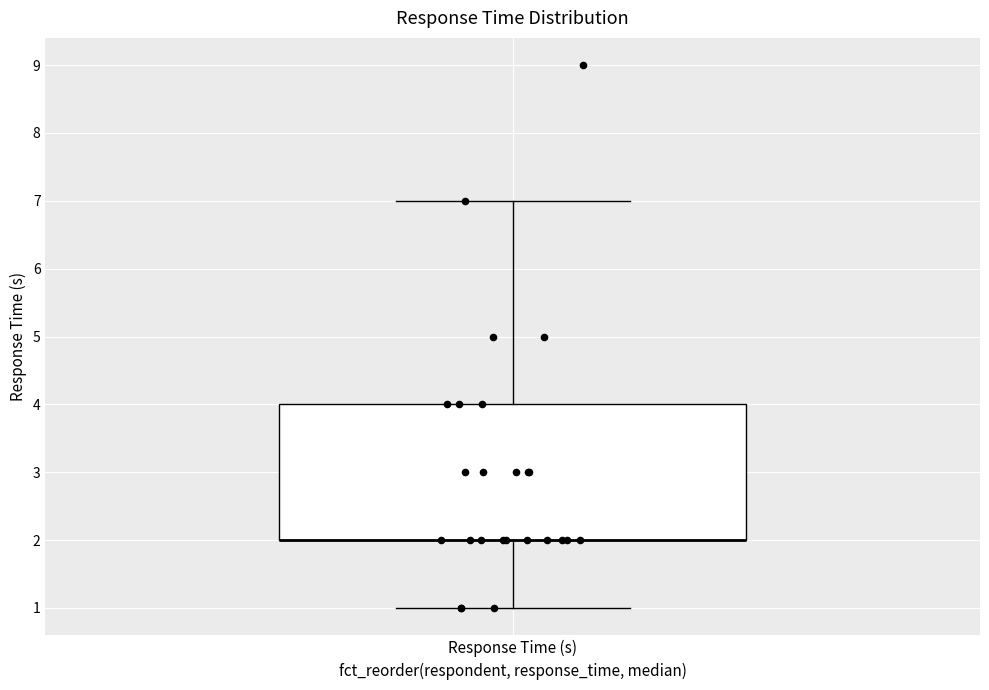

Transcribe this box plot: give where the median line is, the range the box spans, and where the two whiskers end, as read against the y-axis. The values are not printed on the chart, so give them approximately, as read against the axis.

median 2 (drawn on the box's lower edge), box 2 to 4, whiskers 1 to 7